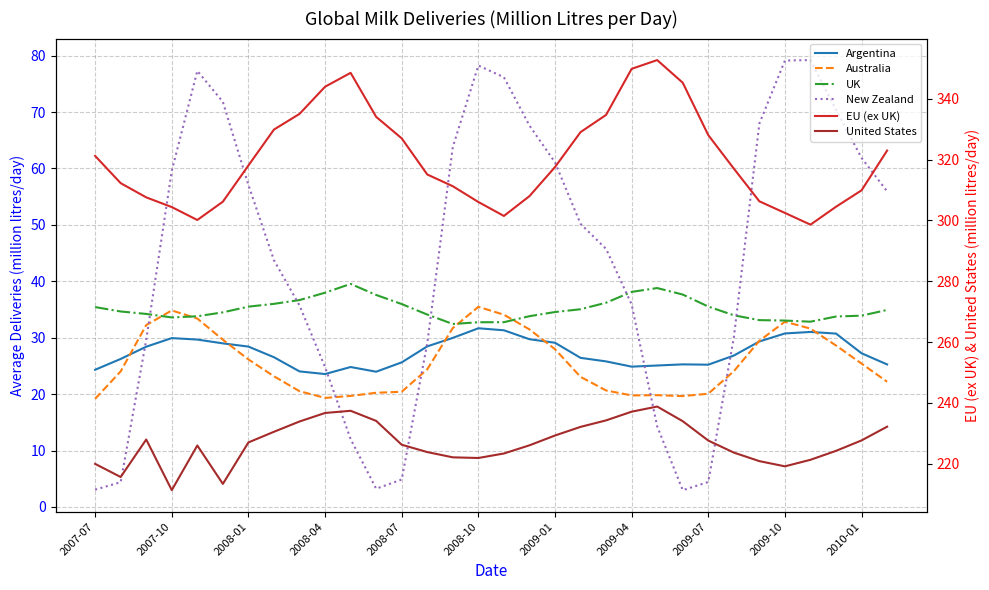

Rank the series by their maximum value, from lowest to highest.

Argentina, Australia, UK, New Zealand, United States, EU (ex UK)